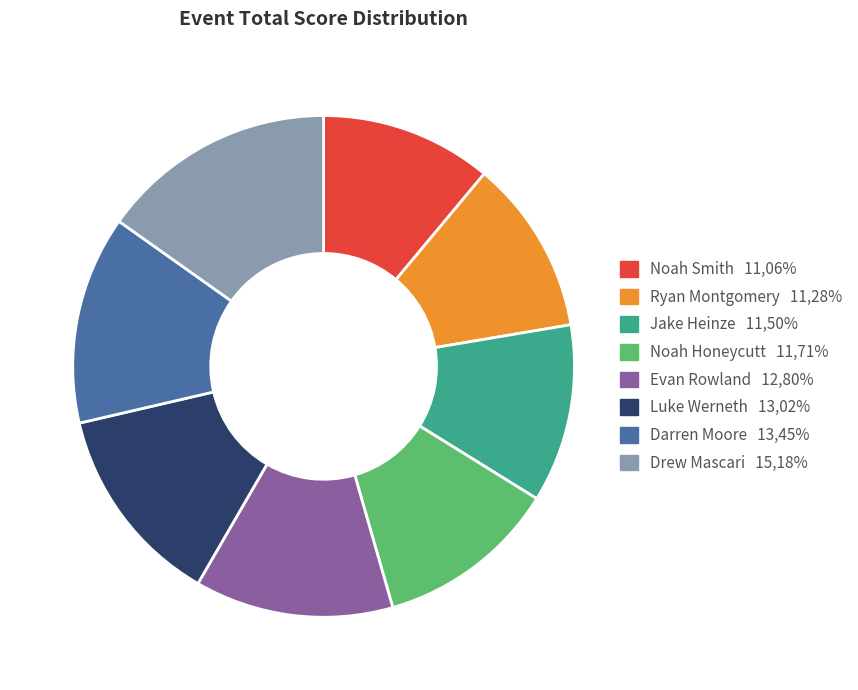

How many slices are in this pie chart?

8